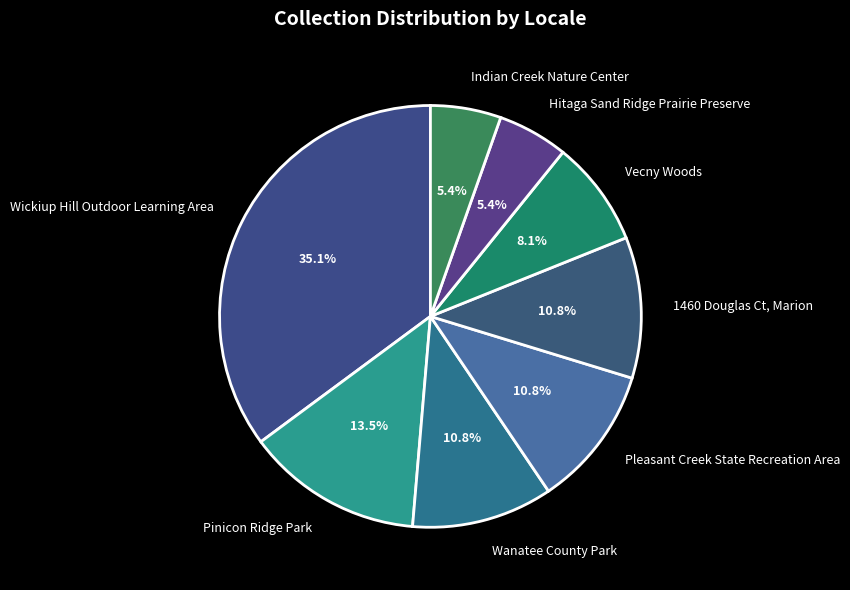

Which slice is the largest?

Wickiup Hill Outdoor Learning Area